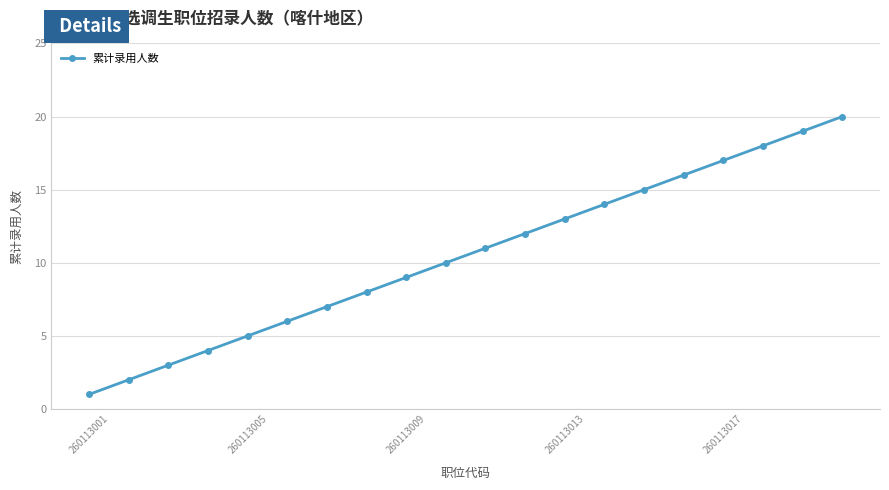

What is the difference between the second highest and second lowest values?

17